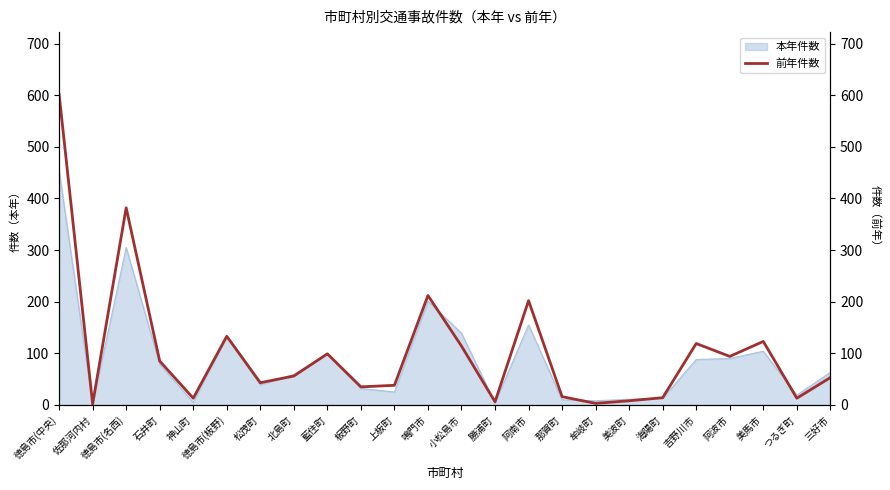

List the labels in order of value, smallest first.

佐那河内村, 牟岐町, 勝浦町, 美波町, 神山町, つるぎ町, 海陽町, 那賀町, 板野町, 上板町, 松茂町, 三好市, 北島町, 石井町, 阿波市, 藍住町, 小松島市, 吉野川市, 美馬市, 徳島市(板野), 阿南市, 鳴門市, 徳島市(名西), 徳島市(中央)